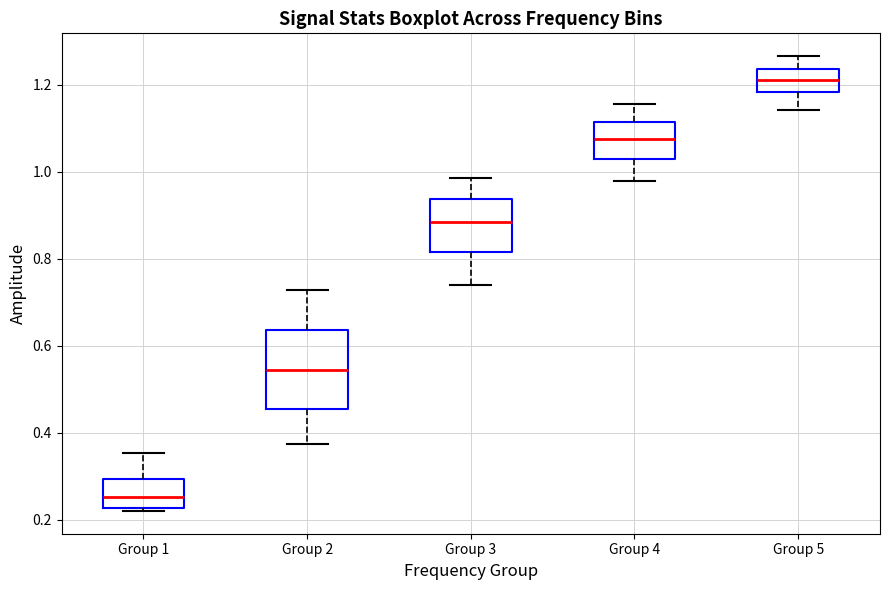

Reading left to right, transcribe this box plot: for each box, give where its median line is, the range the box spans, and where its two whiskers end, as read against the y-axis. The values are not printed on the chart, so give them approximately, as read against the axis.

Group 1: median 0.26, box 0.22 to 0.30, whiskers 0.22 (just below the box's lower edge) to 0.36
Group 2: median 0.54, box 0.46 to 0.64, whiskers 0.38 to 0.72
Group 3: median 0.88, box 0.82 to 0.94, whiskers 0.74 to 0.98
Group 4: median 1.08, box 1.02 to 1.12, whiskers 0.98 to 1.16
Group 5: median 1.22, box 1.18 to 1.24, whiskers 1.14 to 1.26